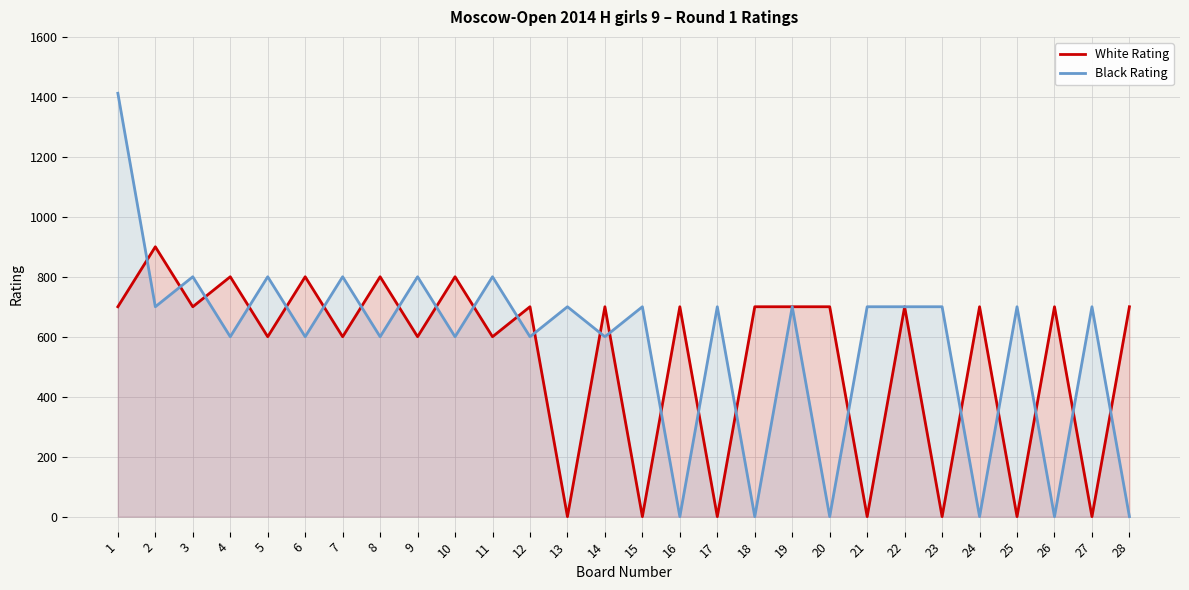

How many intersections are there between Black Rating and White Rating?

23